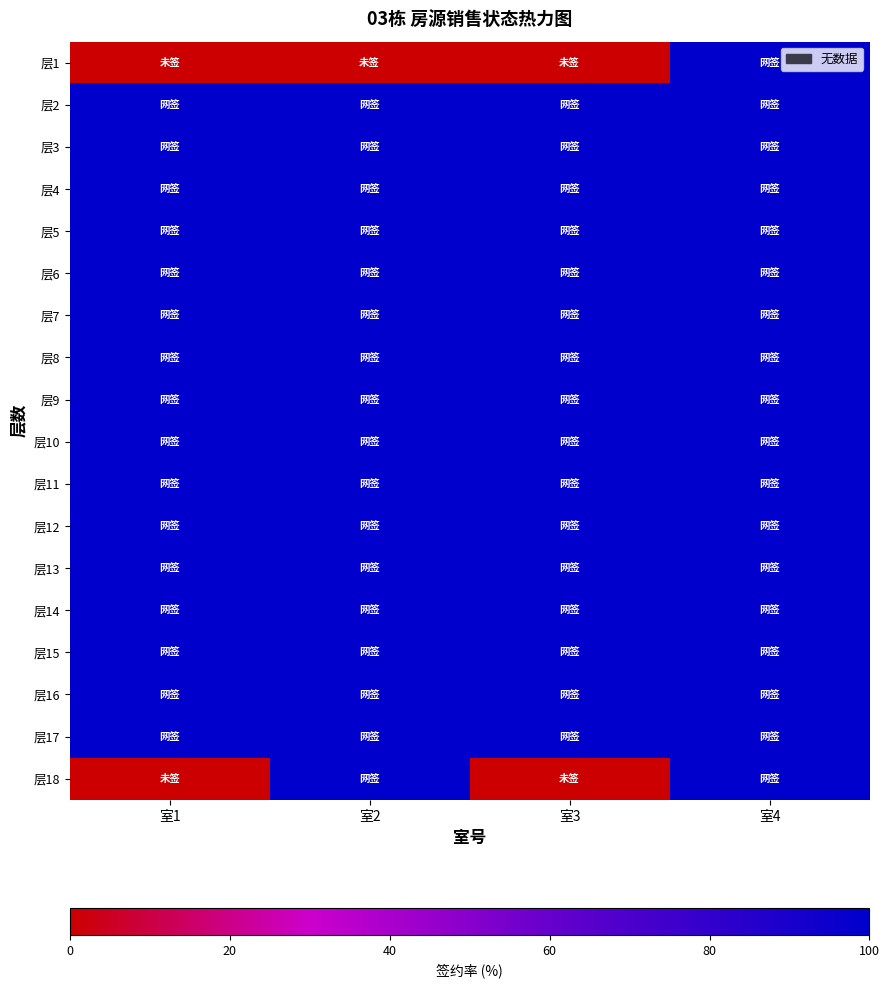

Reading left to right, list all the values displayed in this chart.

层18: 室1=0	室2=100	室3=0	室4=100
层17: 室1=100	室2=100	室3=100	室4=100
层16: 室1=100	室2=100	室3=100	室4=100
层15: 室1=100	室2=100	室3=100	室4=100
层14: 室1=100	室2=100	室3=100	室4=100
层13: 室1=100	室2=100	室3=100	室4=100
层12: 室1=100	室2=100	室3=100	室4=100
层11: 室1=100	室2=100	室3=100	室4=100
层10: 室1=100	室2=100	室3=100	室4=100
层9: 室1=100	室2=100	室3=100	室4=100
层8: 室1=100	室2=100	室3=100	室4=100
层7: 室1=100	室2=100	室3=100	室4=100
层6: 室1=100	室2=100	室3=100	室4=100
层5: 室1=100	室2=100	室3=100	室4=100
层4: 室1=100	室2=100	室3=100	室4=100
层3: 室1=100	室2=100	室3=100	室4=100
层2: 室1=100	室2=100	室3=100	室4=100
层1: 室1=0	室2=0	室3=0	室4=100